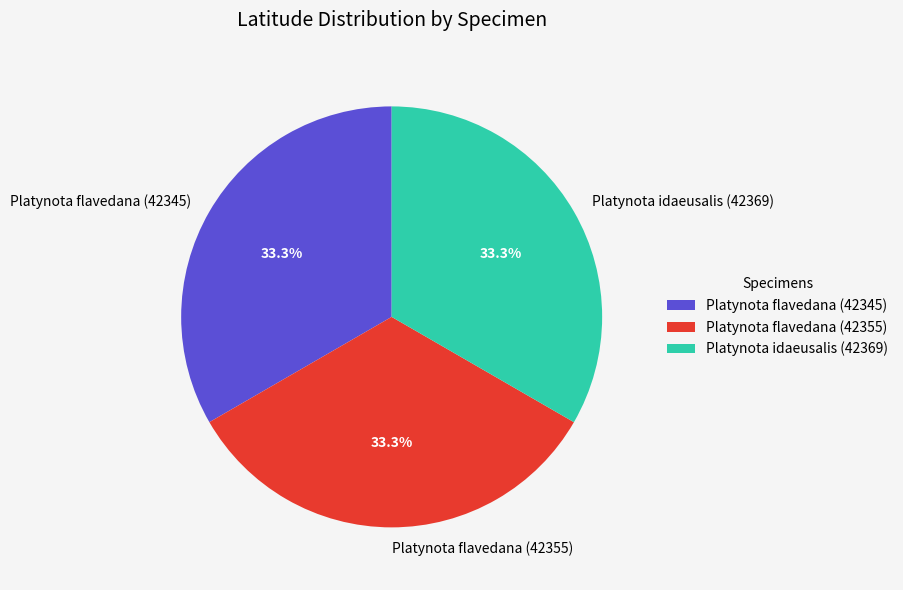

What is the ratio of the value at Platynota flavedana (42345) to the value at Platynota flavedana (42355)?

1.0